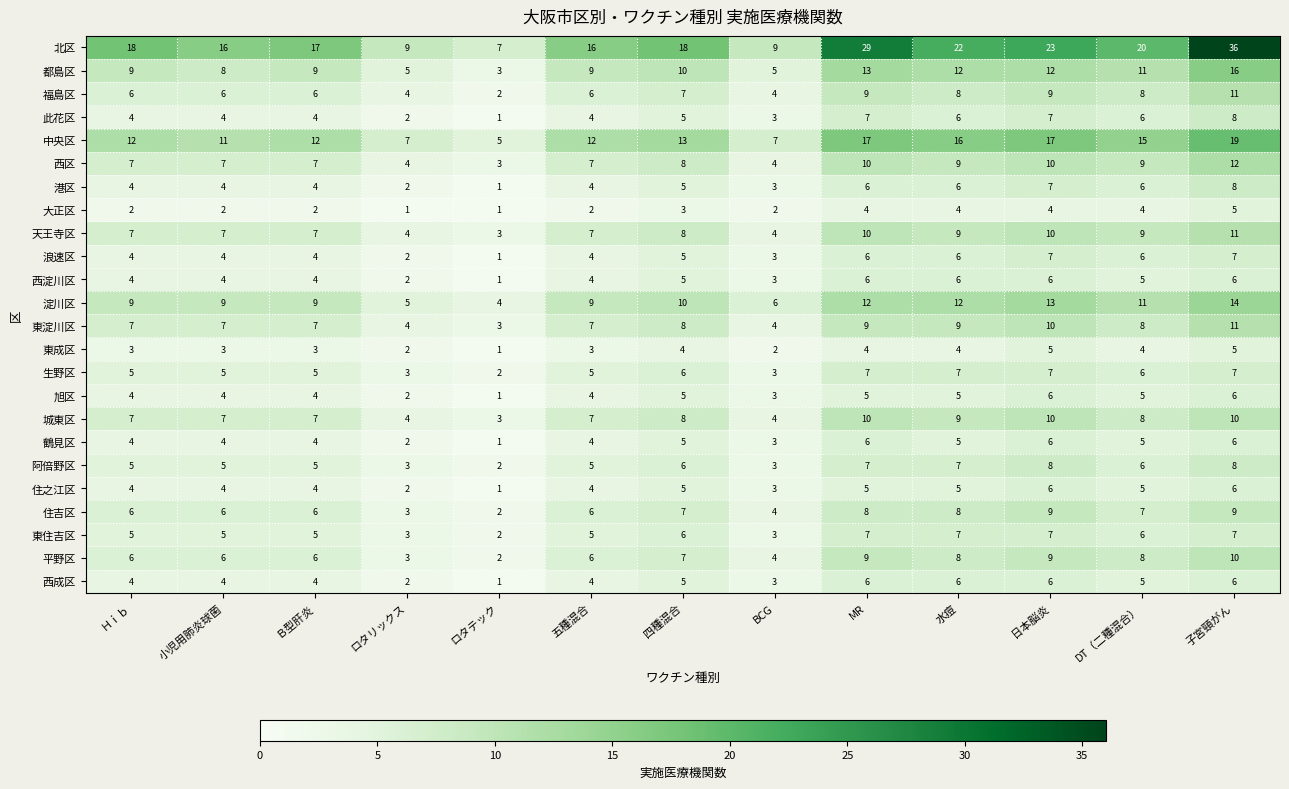

How many 大正区 values are between 2 and 4?

10